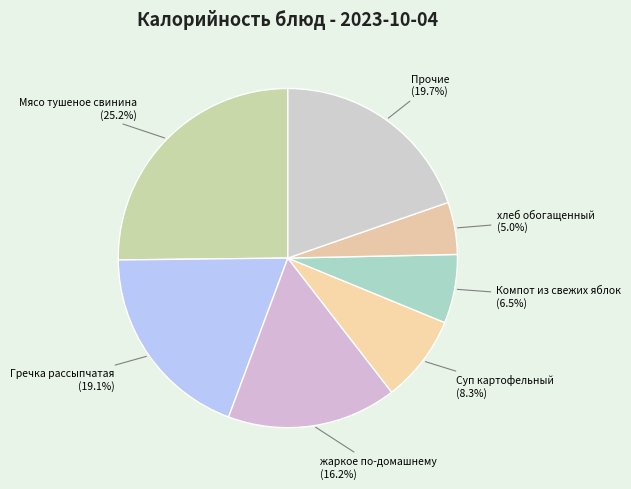

Does any single category account for the majority?

No